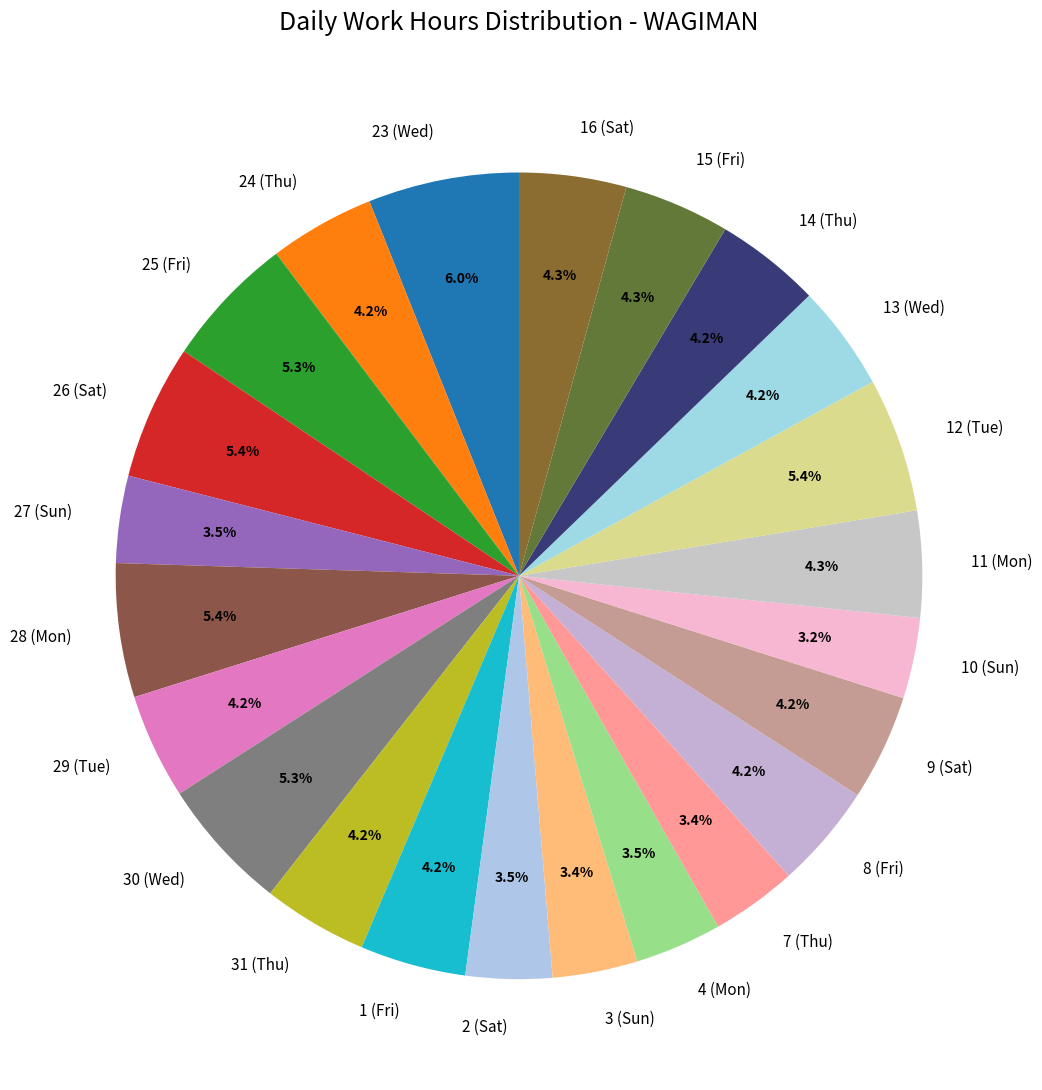

What is the largest slice in the pie chart?

23 (Wed)